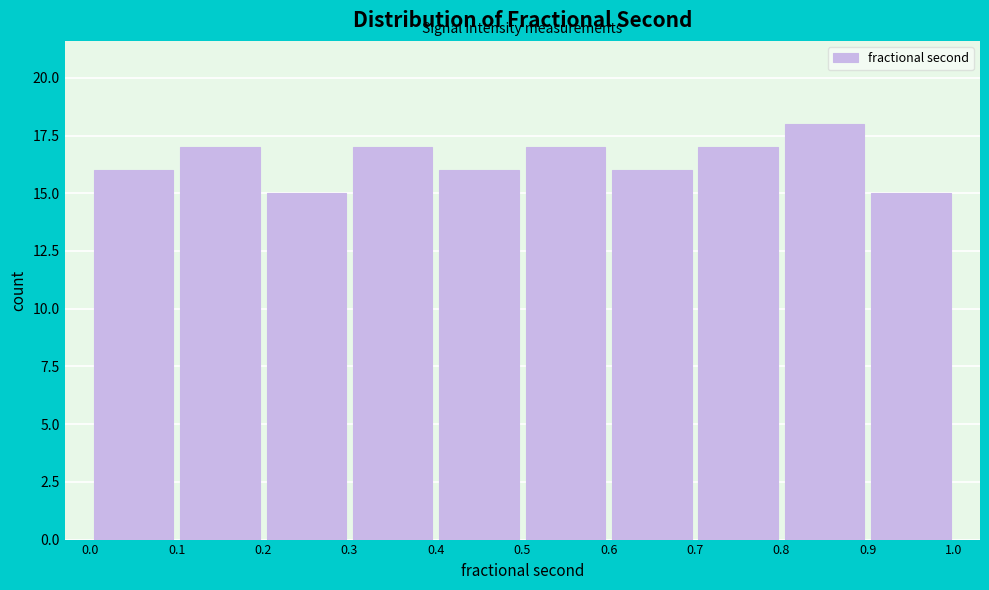

Which range on the x-axis has the tallest bar?

0.8 to 0.9